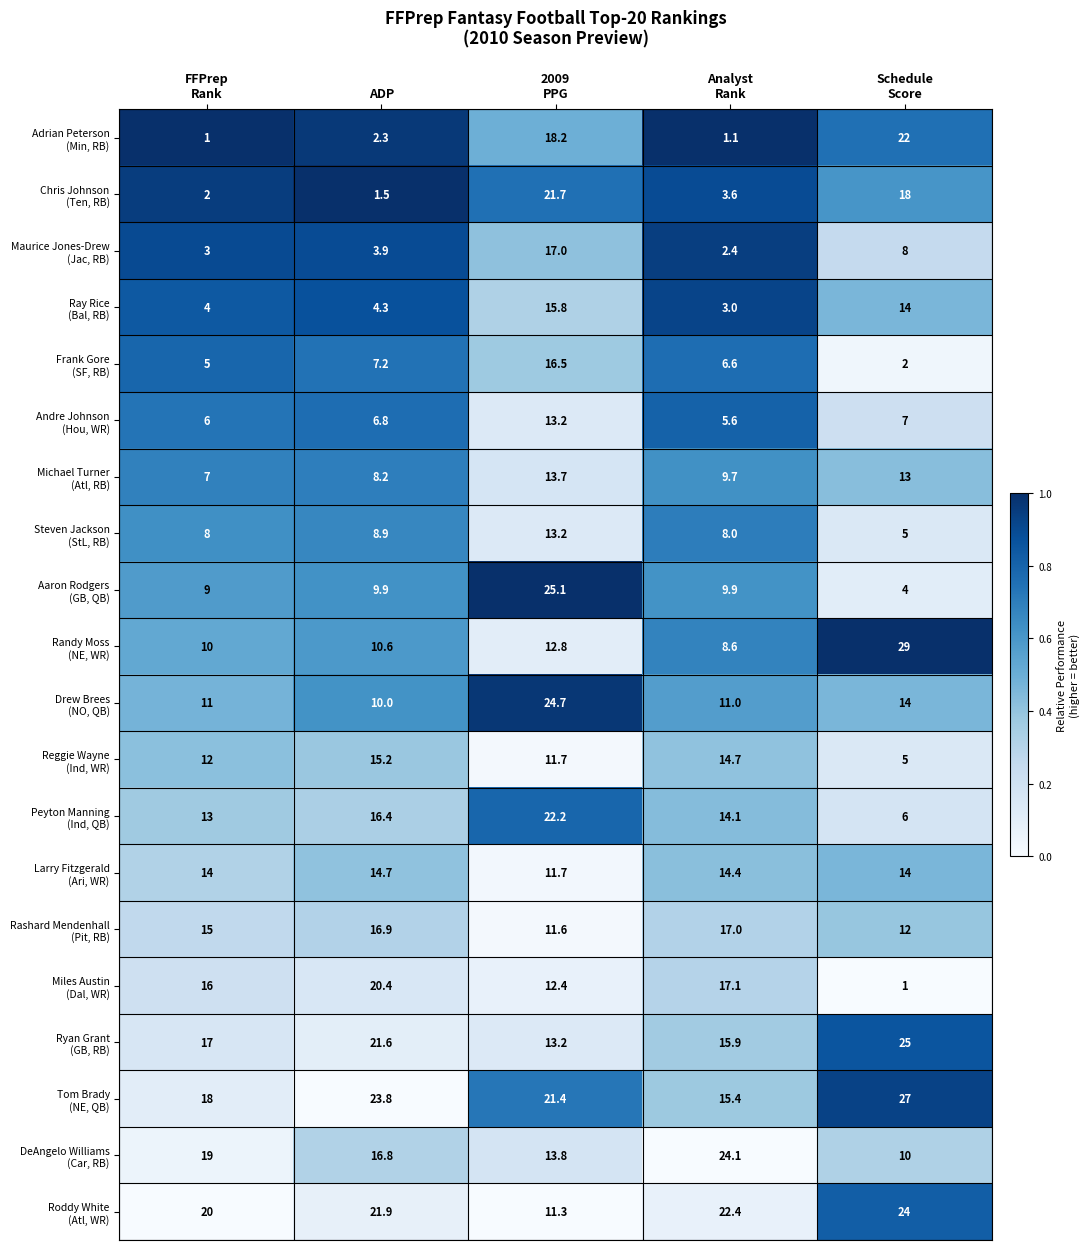

What is the spread (max minus min) of values at ADP?

22.3